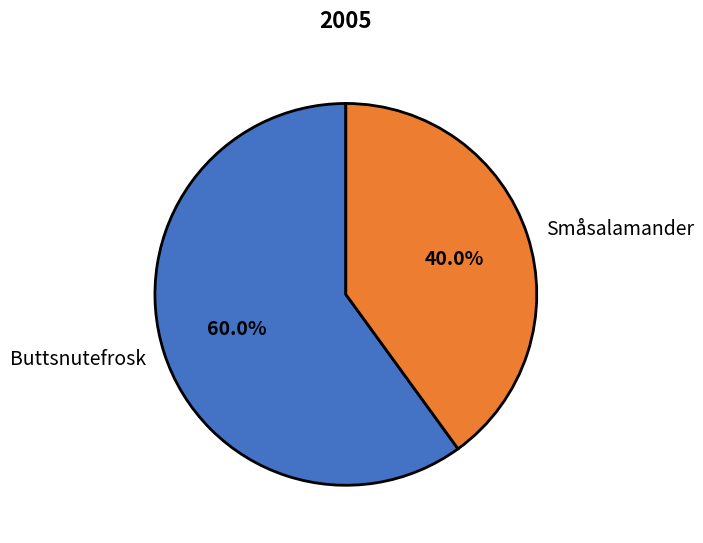

Approximately how many times larger is the value at Småsalamander compared to Buttsnutefrosk?

0.7